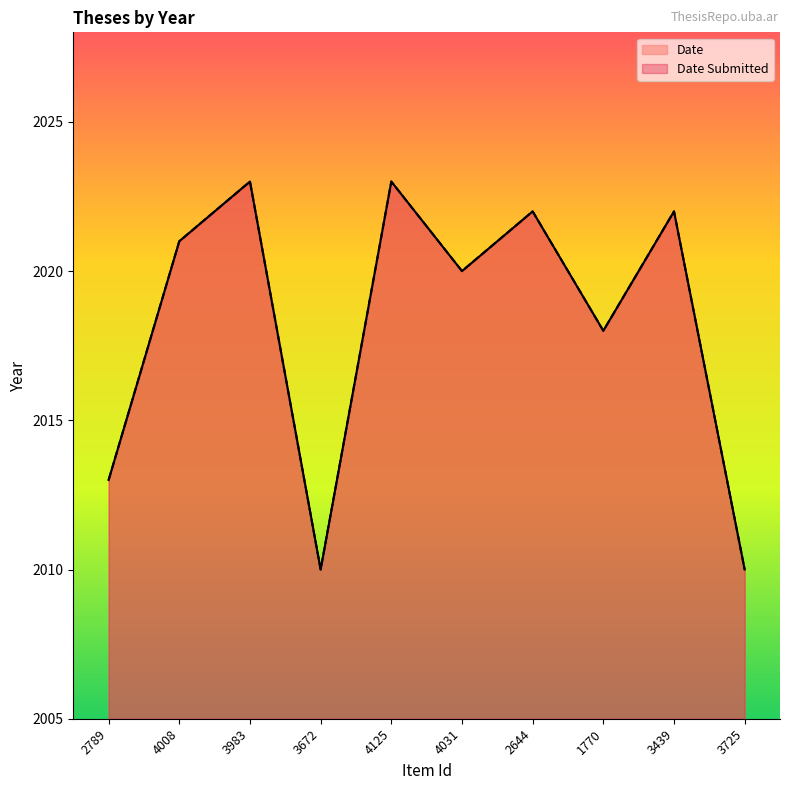

Where is the first local maximum for Date?

3983